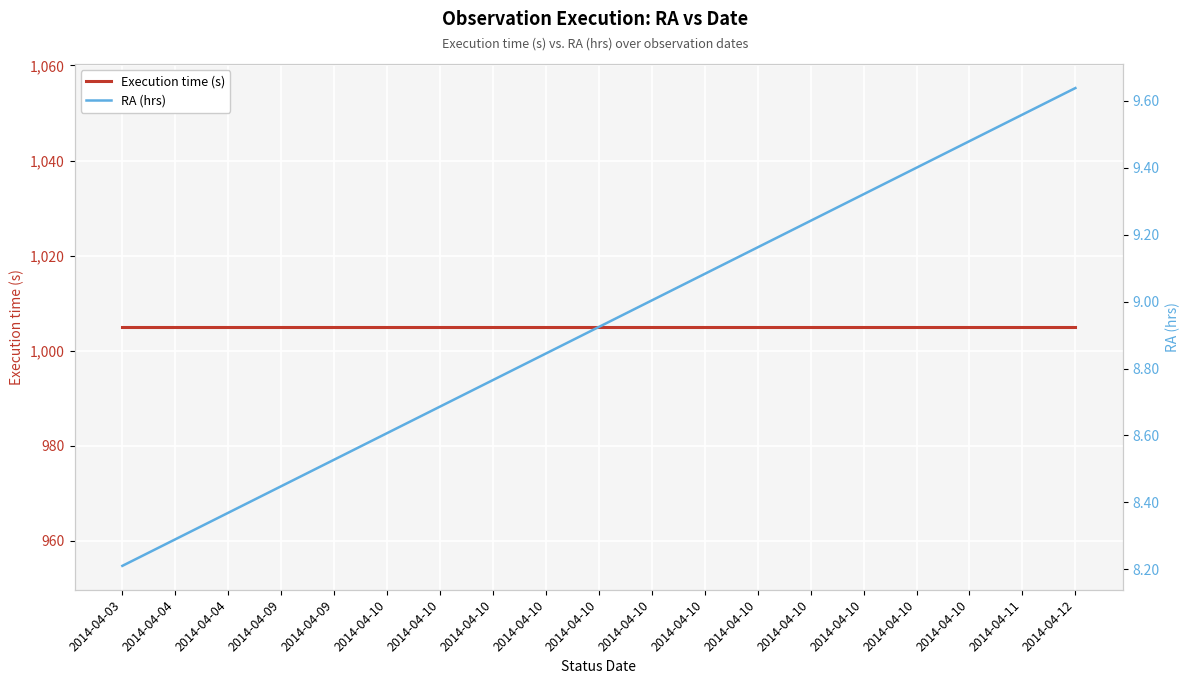

What is the difference between the RA (hrs) values at 2014-04-09 and 2014-04-04?

0.2